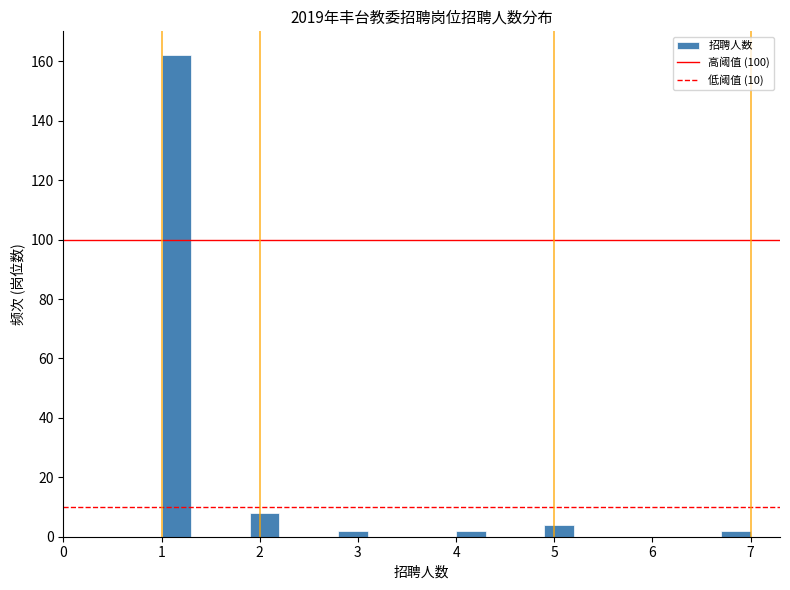

Around what value on the x-axis is the tallest bar? Give the approximate position of its centre, as read against the axis.

1.2